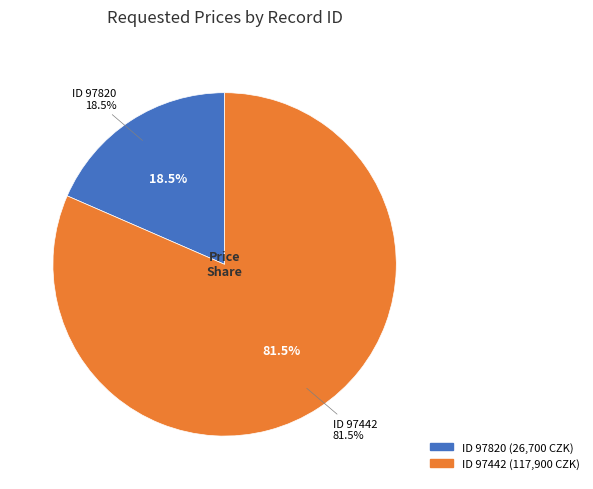

Is it true that 97820 is 18% of the pie?

True